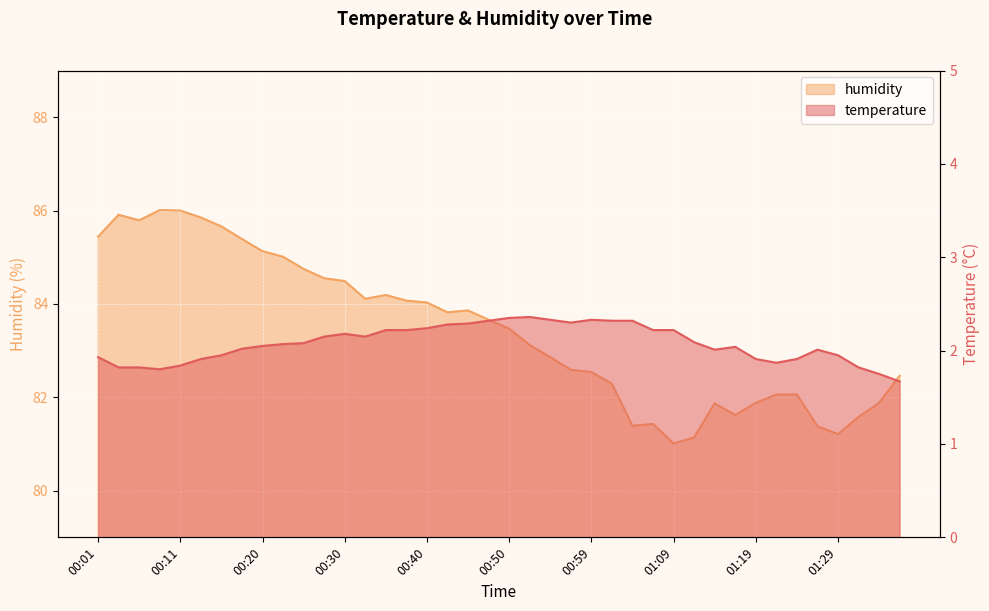

Reading left to right, what are all the values shown in this chart?

temperature: 00:01=1.9	00:03=1.8	00:06=1.8	00:08=1.8	00:11=1.8	00:13=1.9	00:16=1.9	00:18=2.0	00:20=2.0	00:23=2.1	00:25=2.1	00:28=2.1	00:30=2.2	00:33=2.1	00:35=2.2	00:37=2.2	00:40=2.2	00:42=2.3	00:45=2.3	00:47=2.3	00:50=2.4	00:52=2.4	00:55=2.3	00:57=2.3	00:59=2.3	01:02=2.3	01:04=2.3	01:07=2.2	01:09=2.2	01:12=2.1	01:14=2.0	01:16=2.0	01:19=1.9	01:21=1.9	01:24=1.9	01:26=2.0	01:29=1.9	01:31=1.8	01:33=1.8	01:36=1.7
humidity: 00:01=85.4	00:03=85.9	00:06=85.8	00:08=86.0	00:11=86.0	00:13=85.8	00:16=85.7	00:18=85.4	00:20=85.1	00:23=85.0	00:25=84.8	00:28=84.5	00:30=84.5	00:33=84.1	00:35=84.2	00:37=84.1	00:40=84.0	00:42=83.8	00:45=83.9	00:47=83.7	00:50=83.5	00:52=83.1	00:55=82.9	00:57=82.6	00:59=82.5	01:02=82.3	01:04=81.4	01:07=81.4	01:09=81.0	01:12=81.1	01:14=81.9	01:16=81.6	01:19=81.9	01:21=82.1	01:24=82.1	01:26=81.4	01:29=81.2	01:31=81.6	01:33=81.9	01:36=82.5